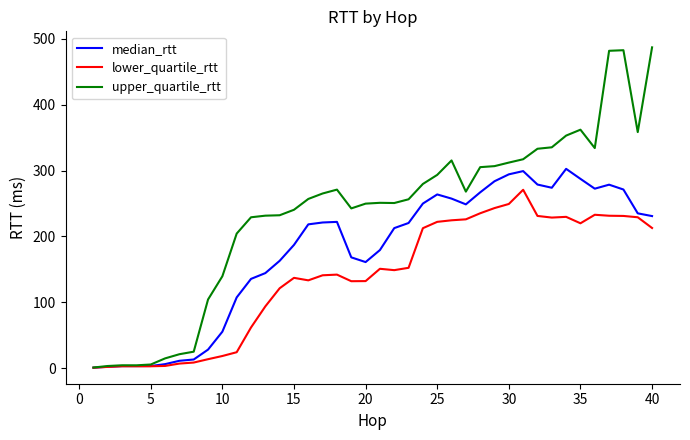

What are all the series names shown in the legend?

median_rtt, lower_quartile_rtt, upper_quartile_rtt